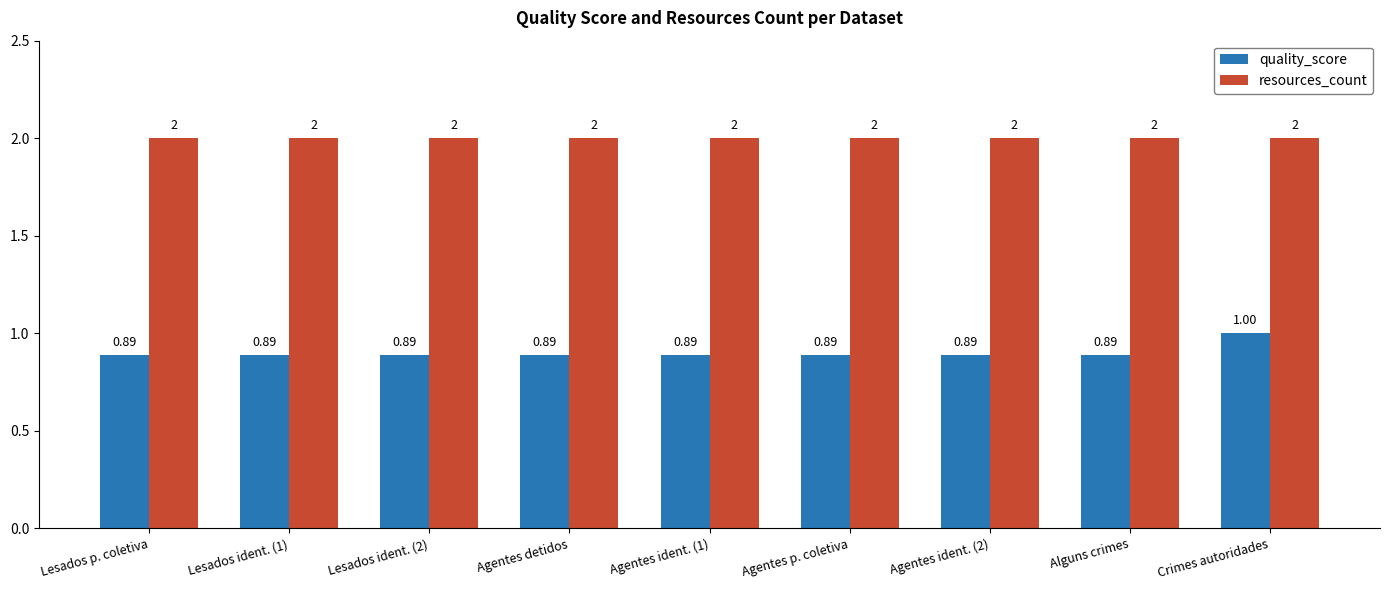

What is the label of the 4th bar from the left?

Agentes detidos